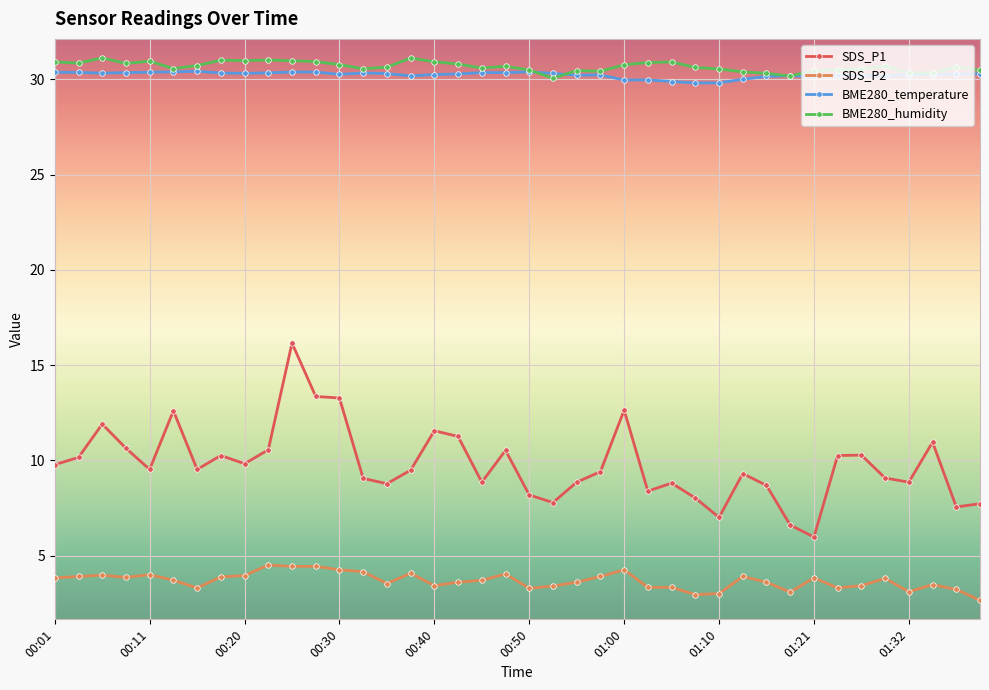

True or false: SDS_P2 and BME280_humidity intersect in this chart.

False